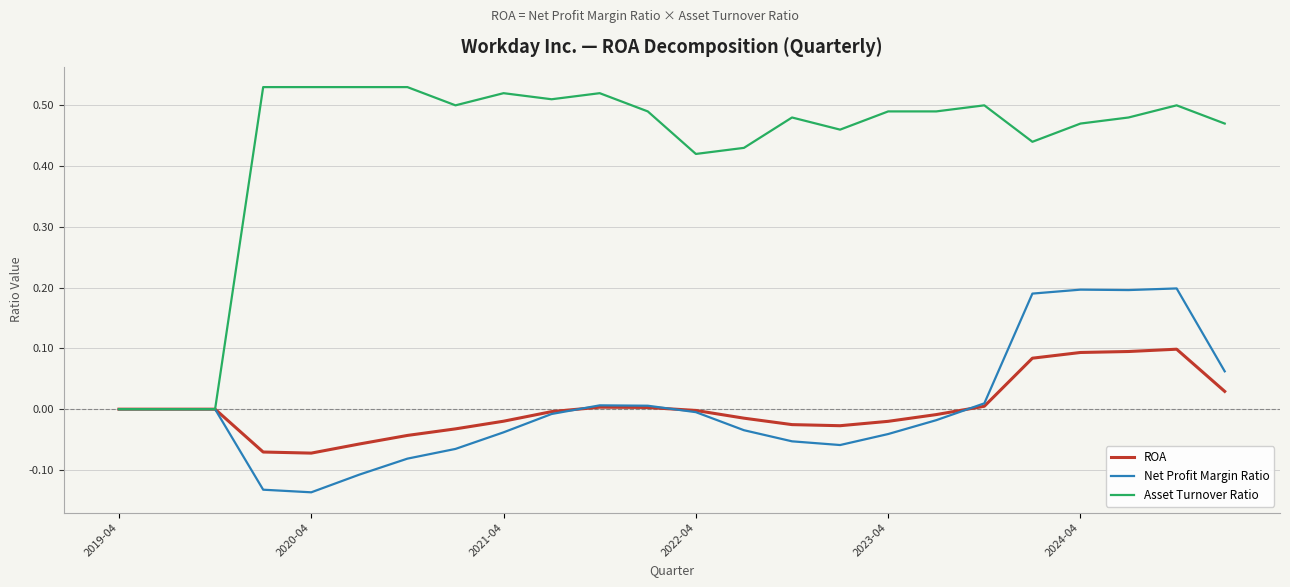

Which series has the largest range (max minus min)?

Asset Turnover Ratio